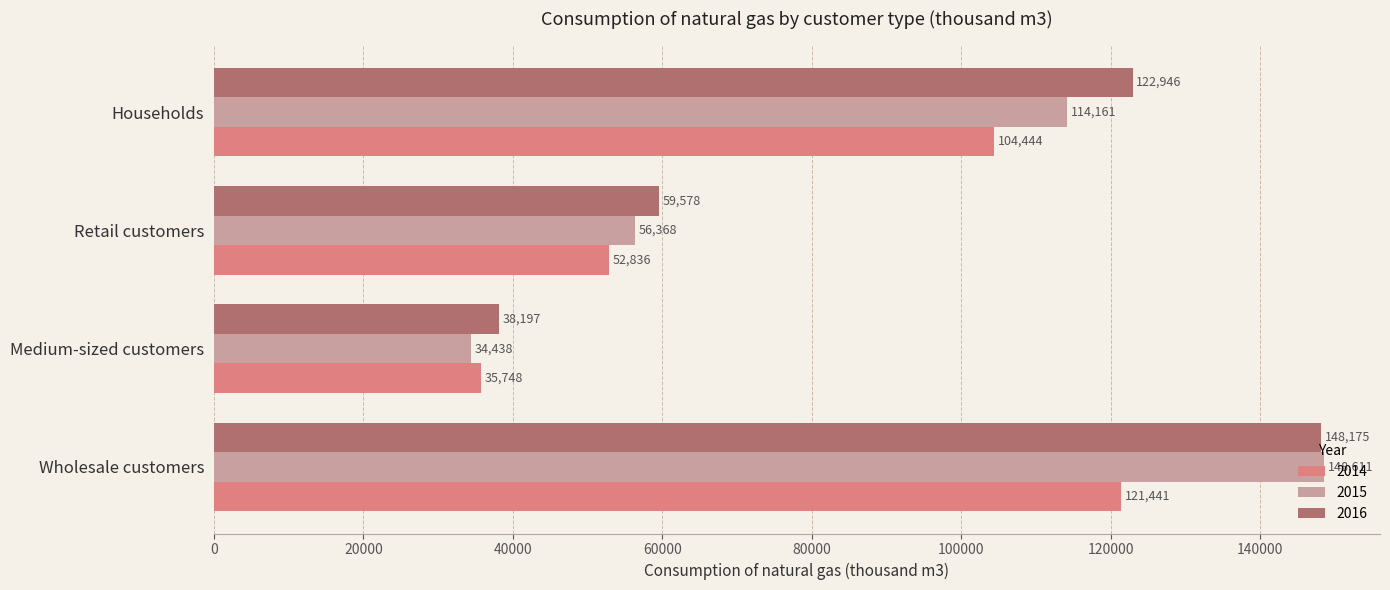

What is the sum of the 2014 values at Medium-sized customers and Retail customers?

88584